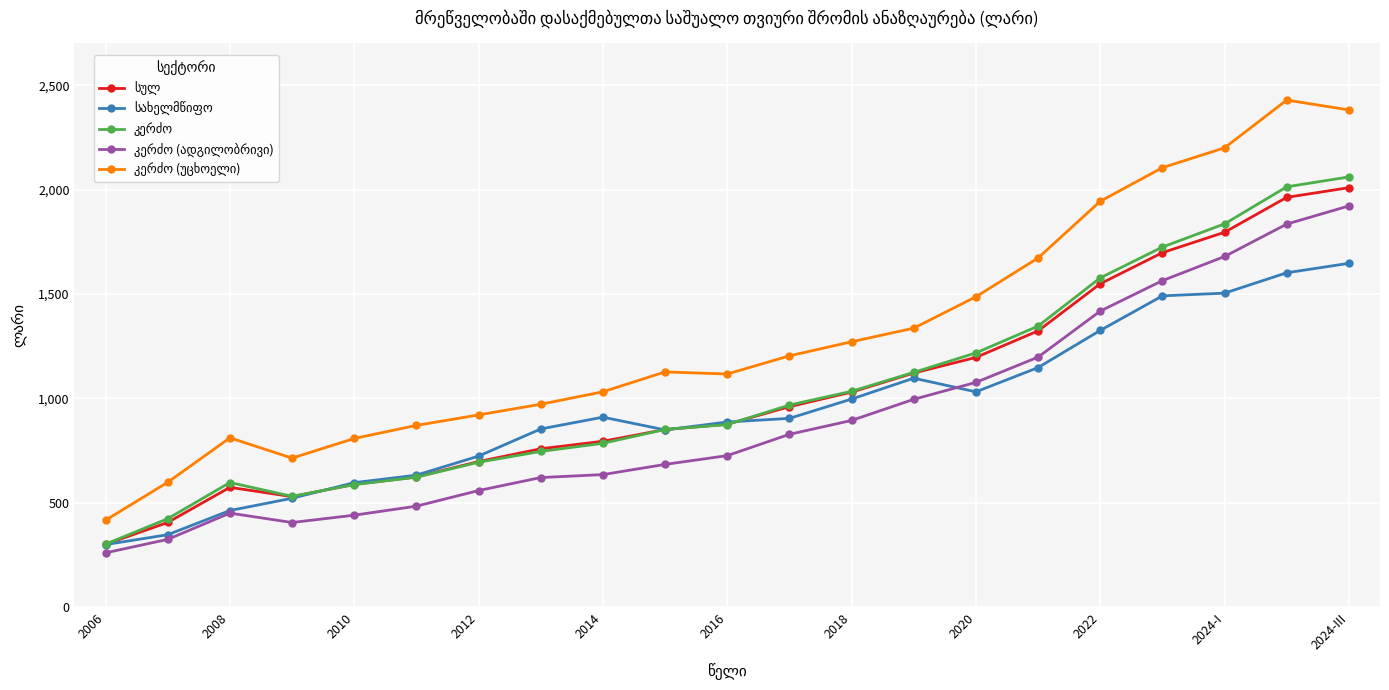

How many distinct data groups are displayed?

5